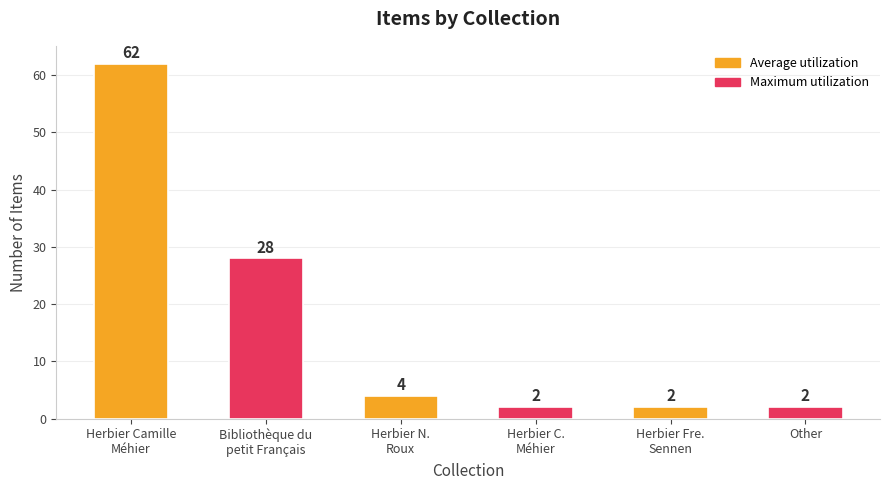

Does the chart contain any negative values?

No